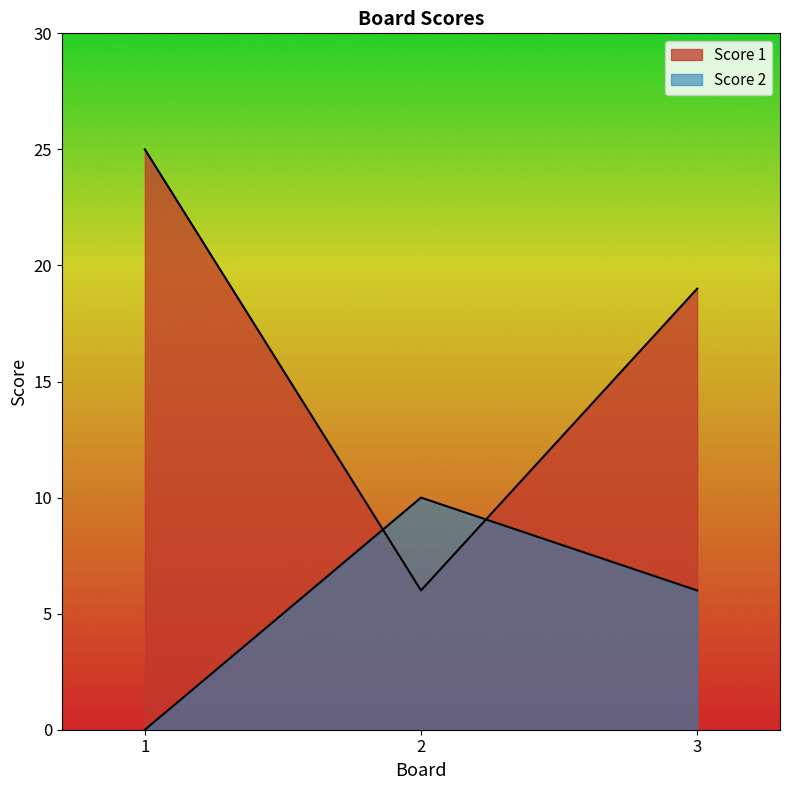

What are all the series names shown in the legend?

Score 1, Score 2